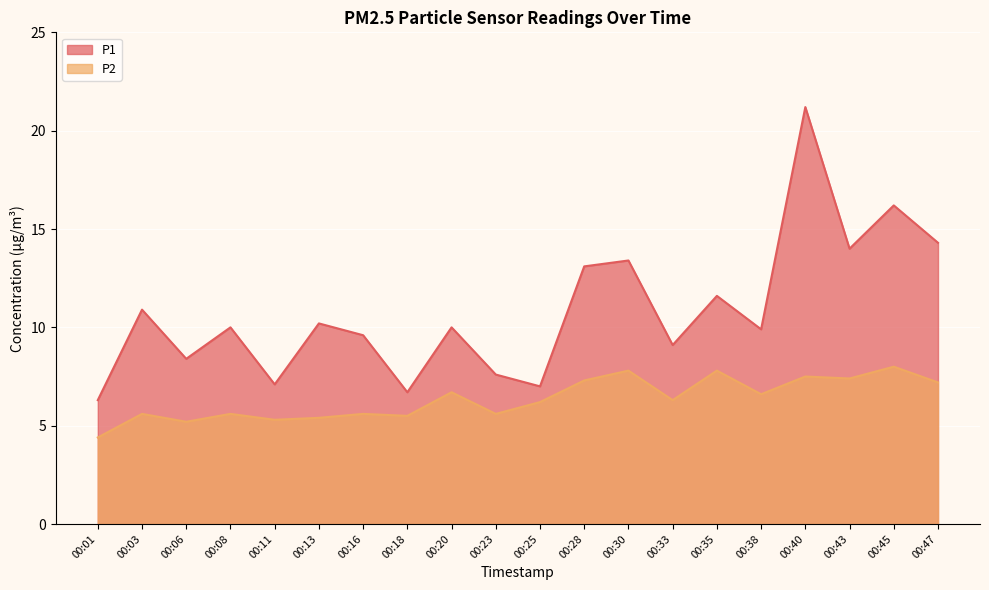

True or false: P1 has more than 0 interior local peaks.

True